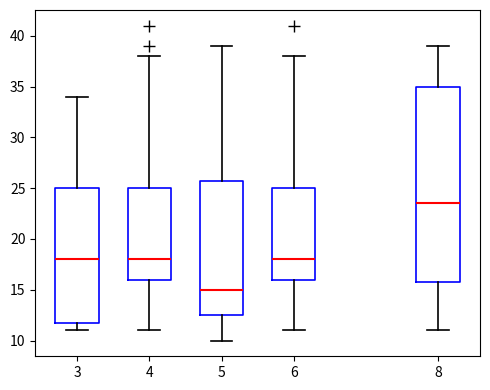

Which box is the tallest, from its lower edge to its upper edge?

8